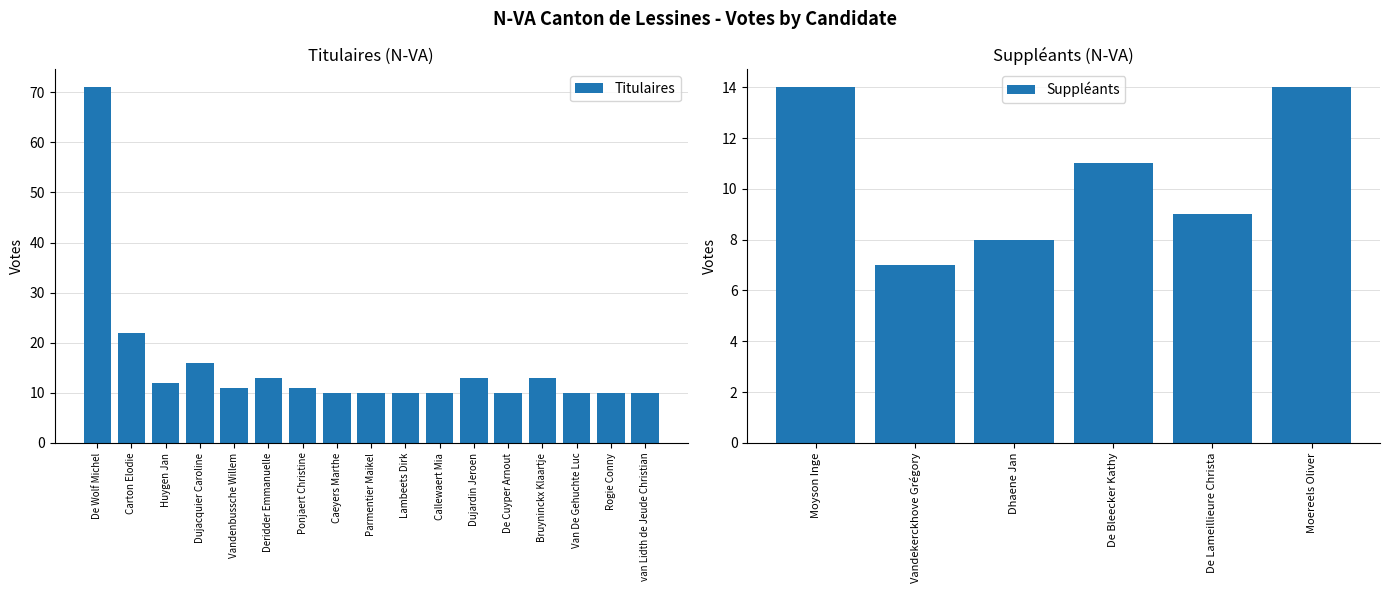

Is it true that the value at Lambeets Dirk is 10?

True